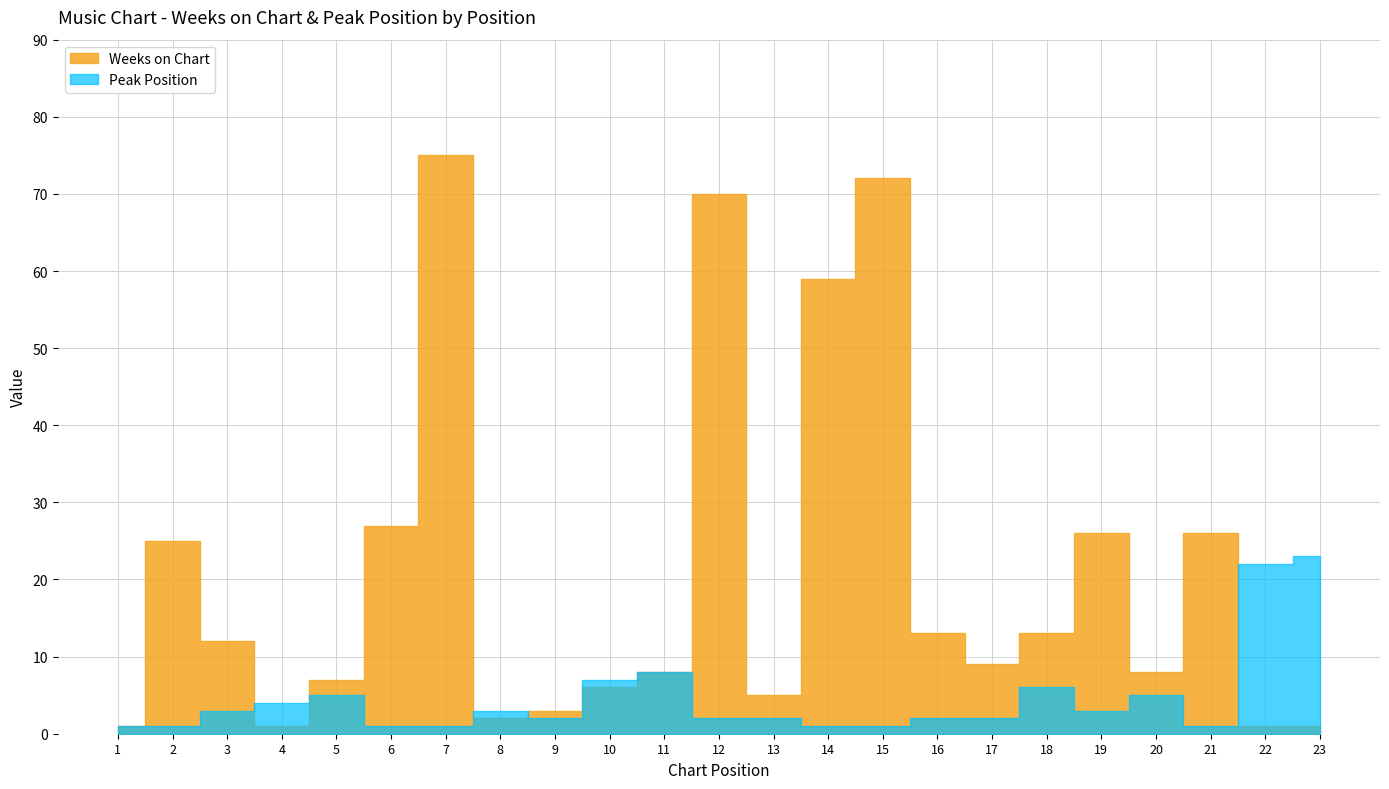

Reading right to left, extract all data points from this chart.

Weeks on Chart: 1	1	26	8	26	13	9	13	72	59	5	70	8	6	3	2	75	27	7	1	12	25	1
Peak Position: 23	22	1	5	3	6	2	2	1	1	2	2	8	7	2	3	1	1	5	4	3	1	1